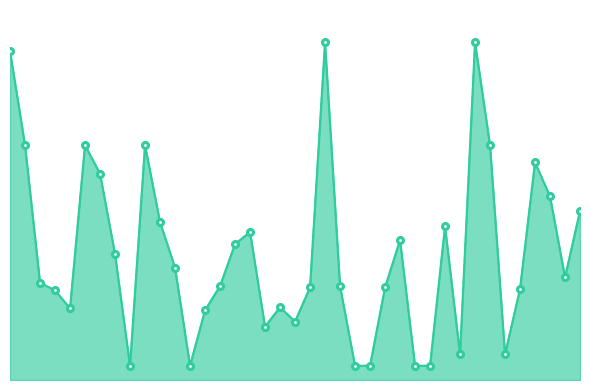

What is the value of the Price (PDF) point at the 18th from the left?

75.0